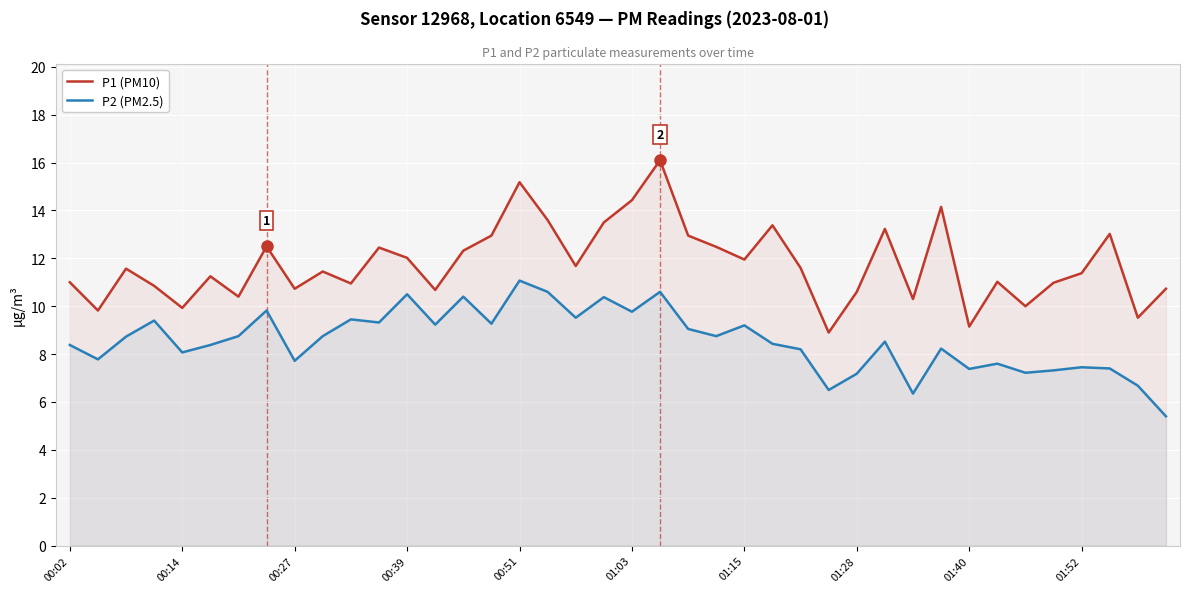

What is the value of the P2 (PM2.5) point at the 29th from the left?

7.2